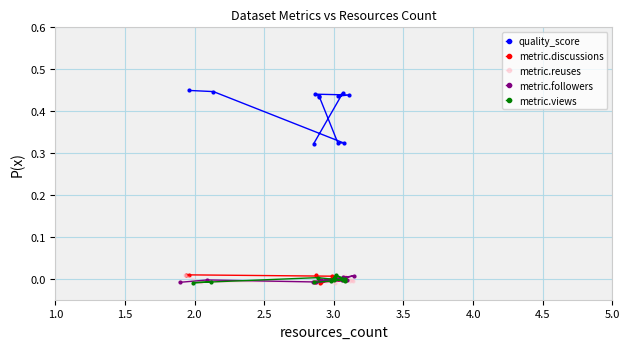

Count the number of data series in this chart.

5